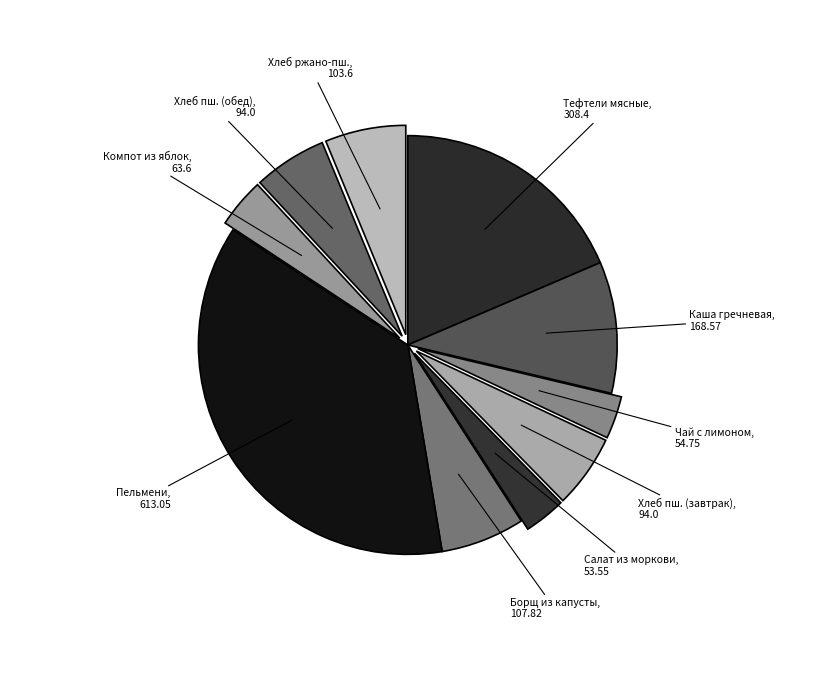

How many segments does this pie chart have?

10